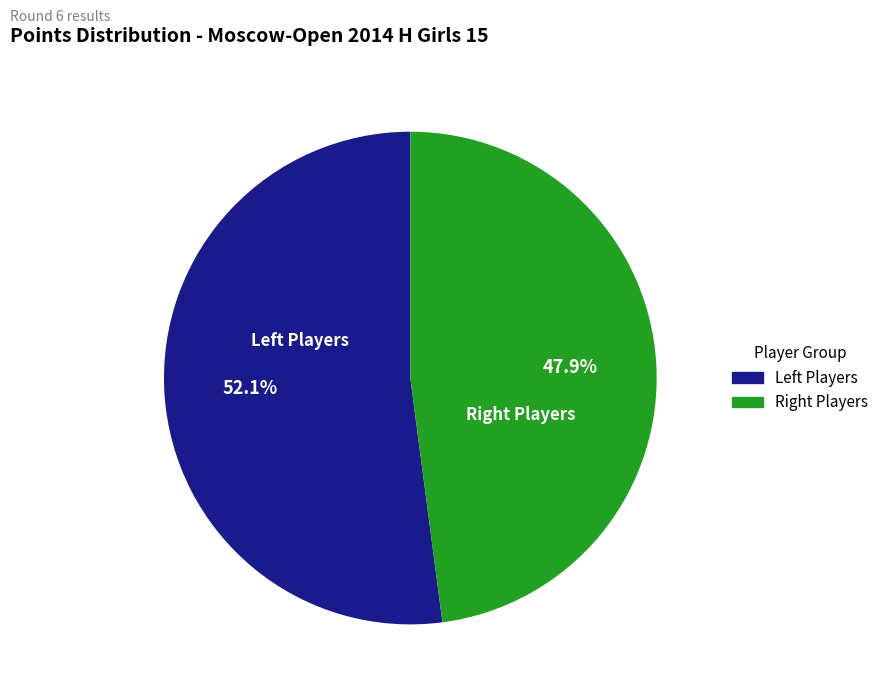

Does any single category account for the majority?

Yes